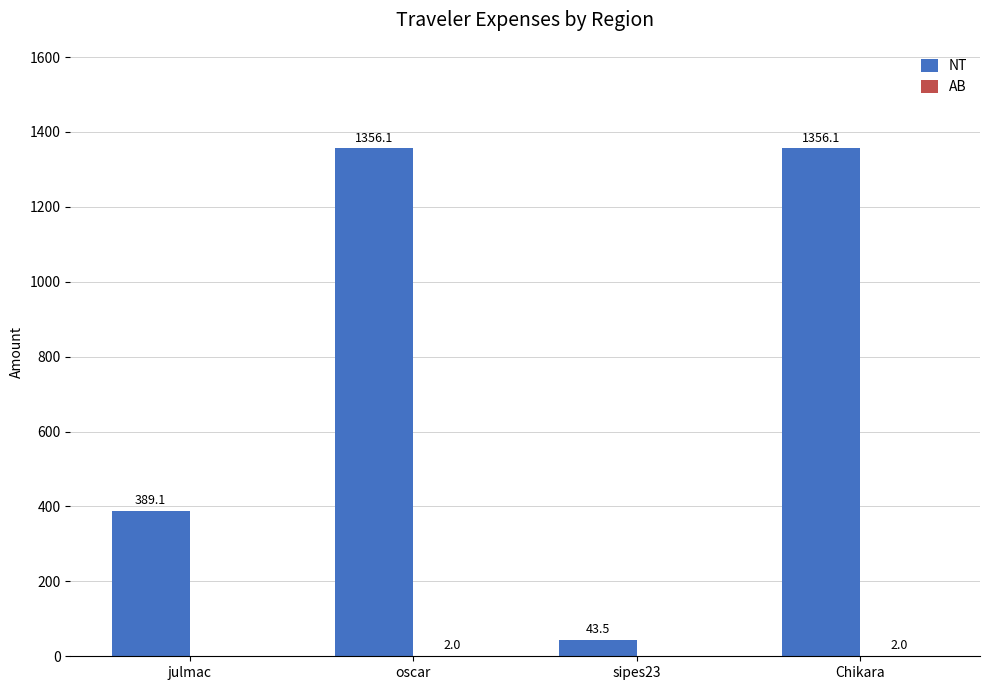

What is the highest value of the NT series?

1356.1